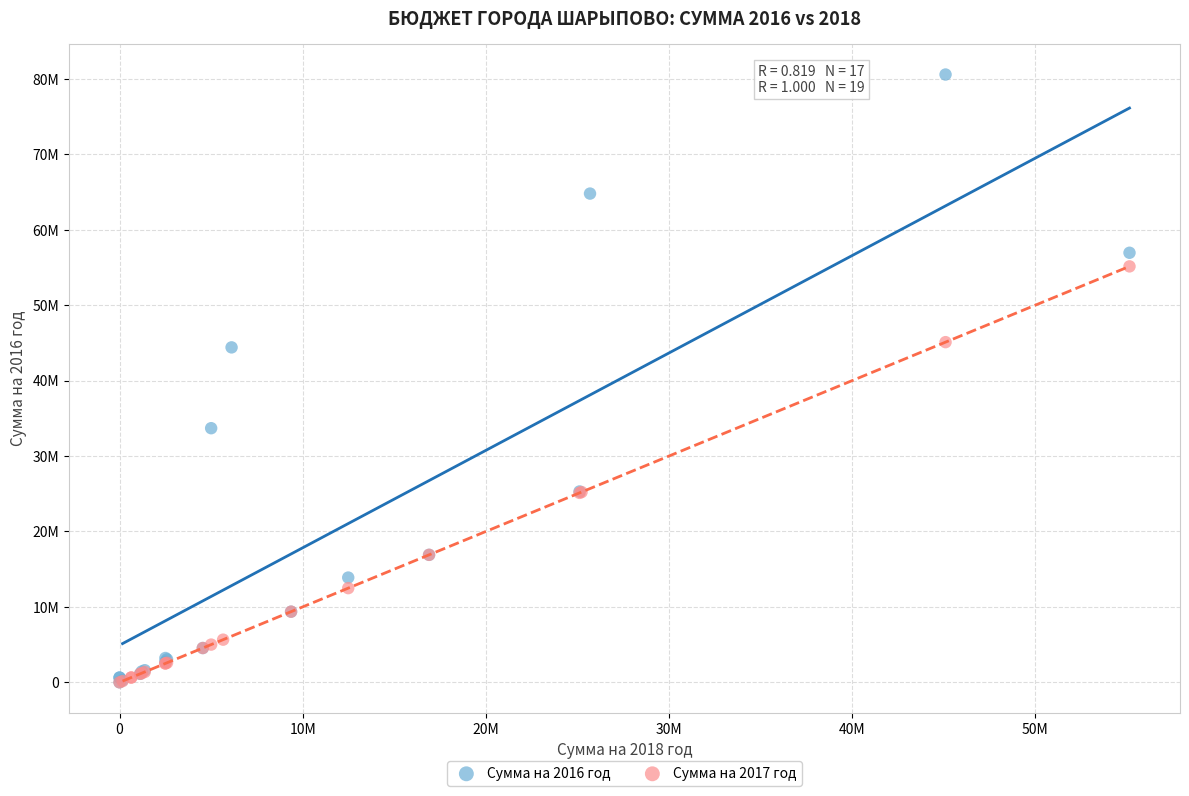

What are all the series names shown in the legend?

Сумма на 2016 год, Сумма на 2017 год